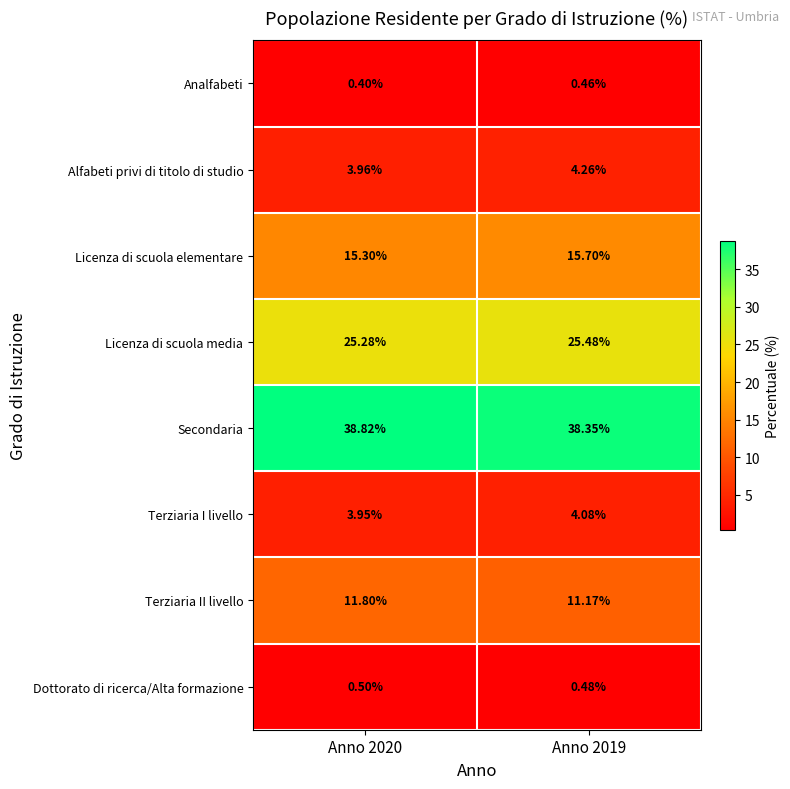

Rank the series at Anno 2019 from highest to lowest value.

Secondaria, Licenza di scuola media, Licenza di scuola elementare, Terziaria II livello, Alfabeti privi di titolo di studio, Terziaria I livello, Dottorato di ricerca/Alta formazione, Analfabeti